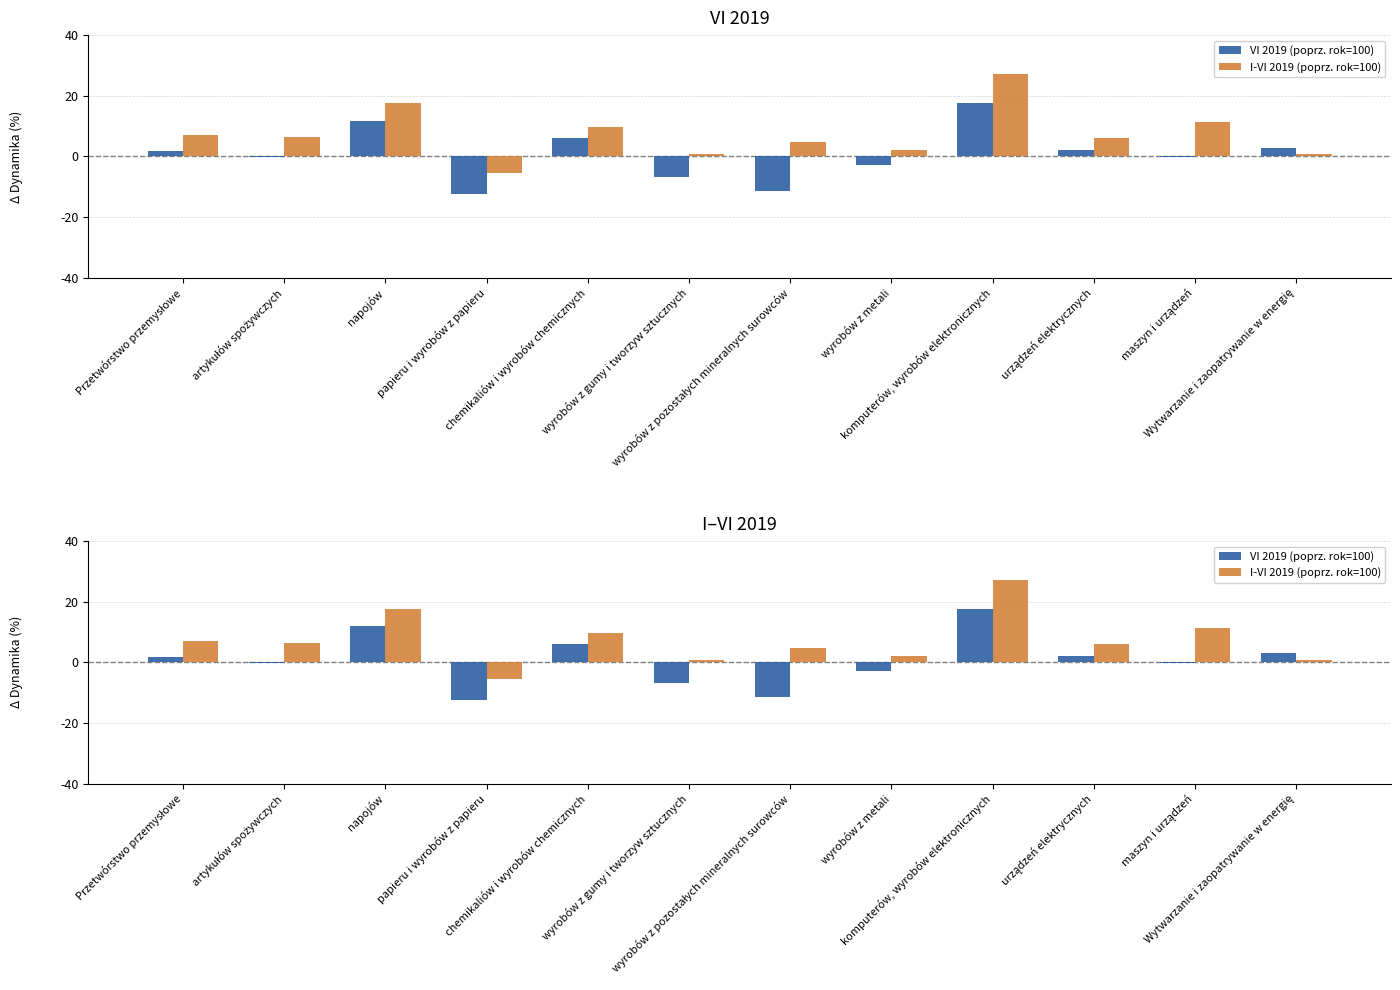

Rank the series at komputerów, wyrobów elektronicznych from lowest to highest value.

VI 2019 (poprz. rok=100), I-VI 2019 (poprz. rok=100)